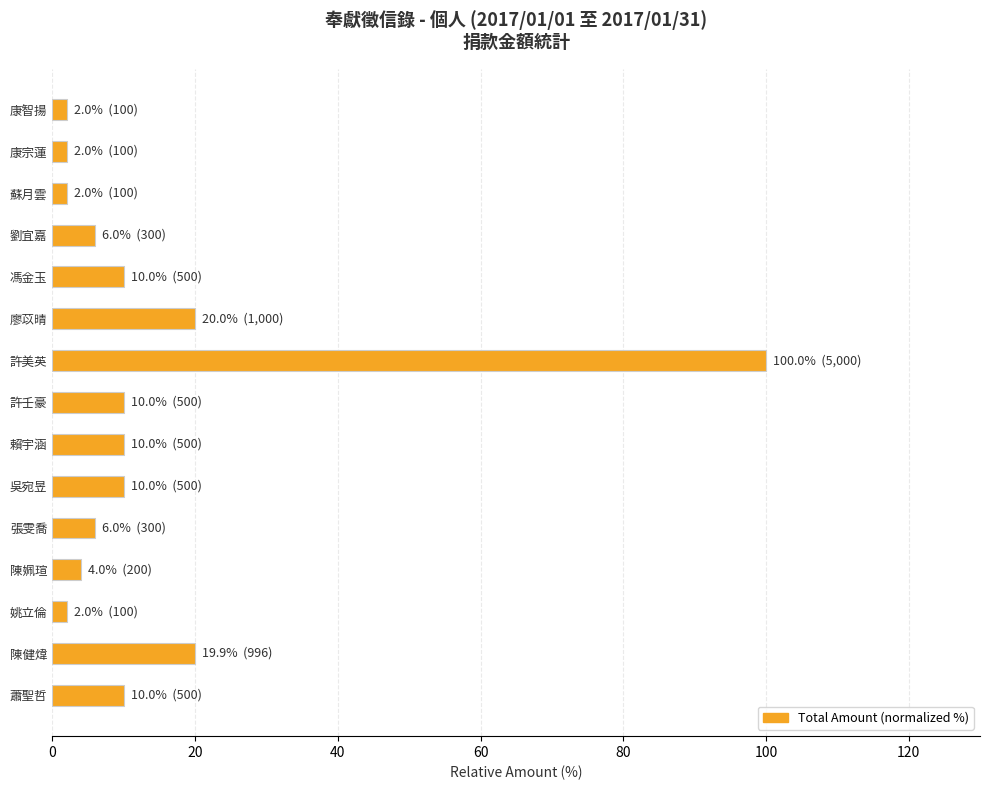

What position from the bottom is 陳姵瑄?

4